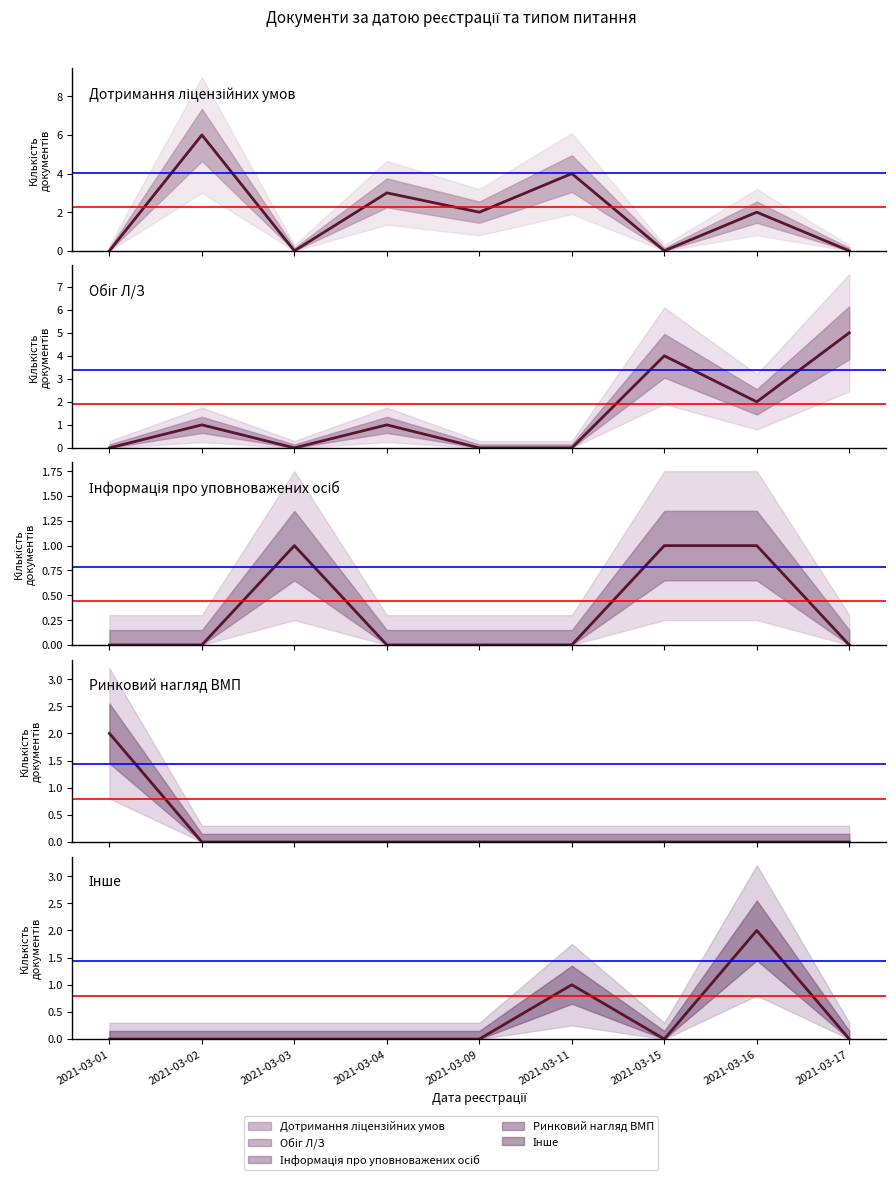

Which series has the largest range (max minus min)?

Дотримання ліцензійних умов